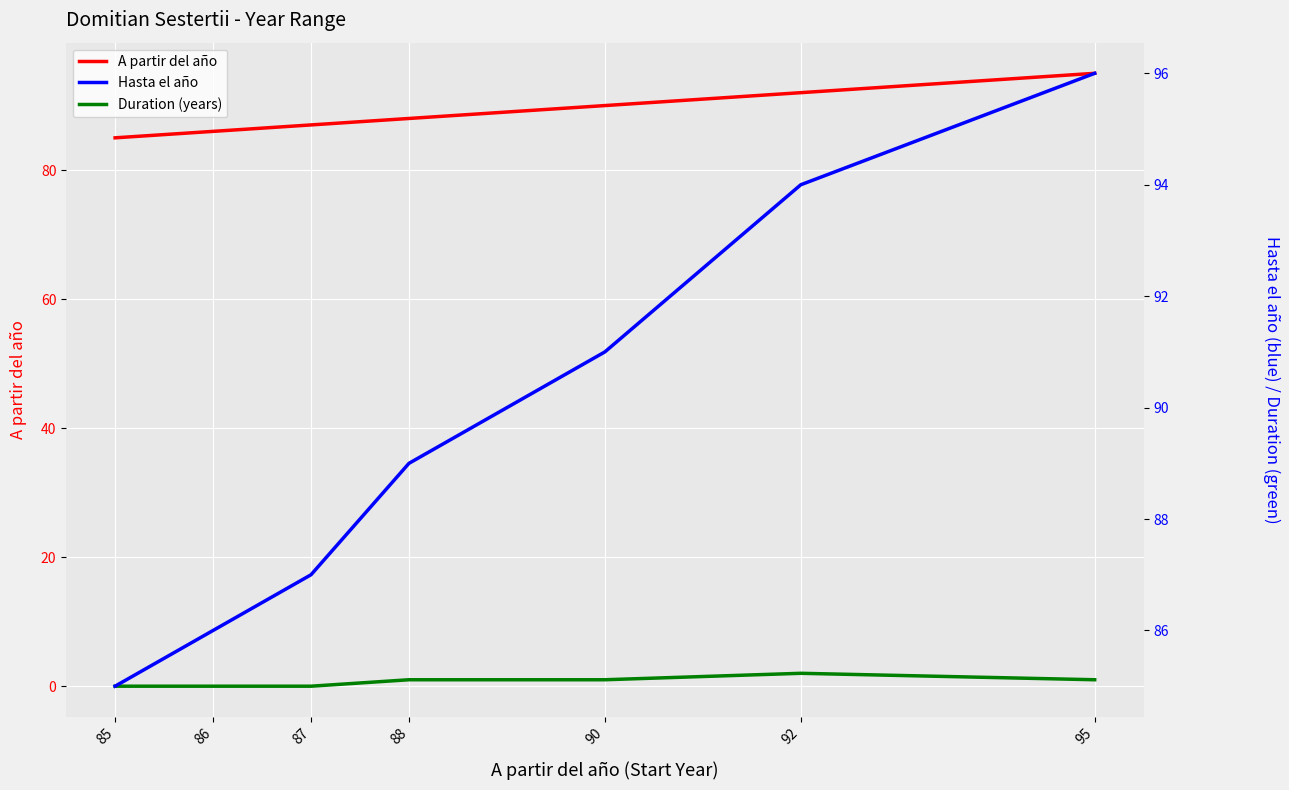

True or false: A partir del año and Duration (years) intersect in this chart.

False